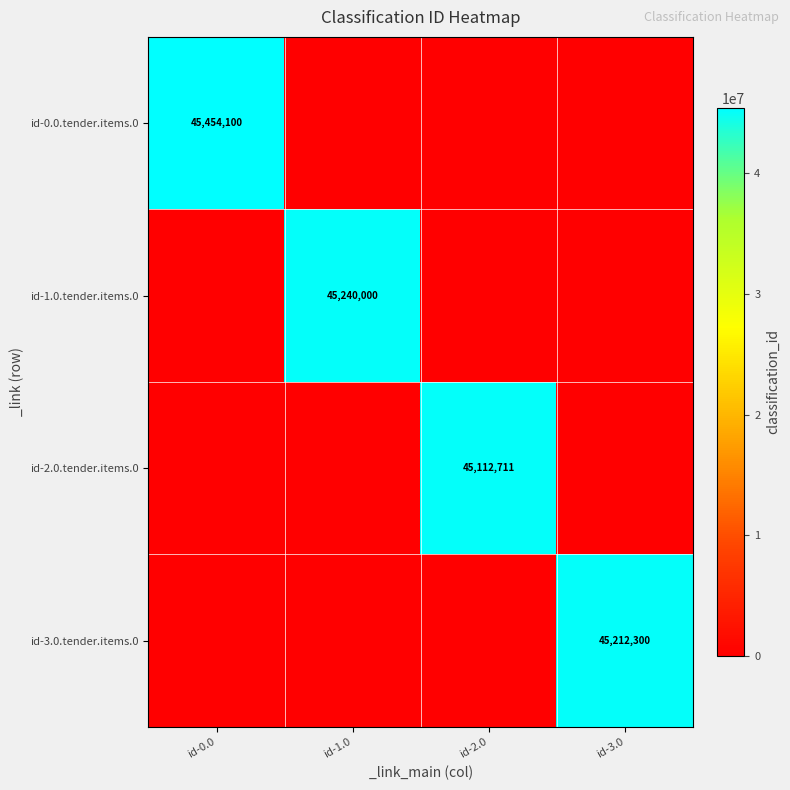

Count the id-1.0.tender.items.0 values in the range 0 to 45240000.

4